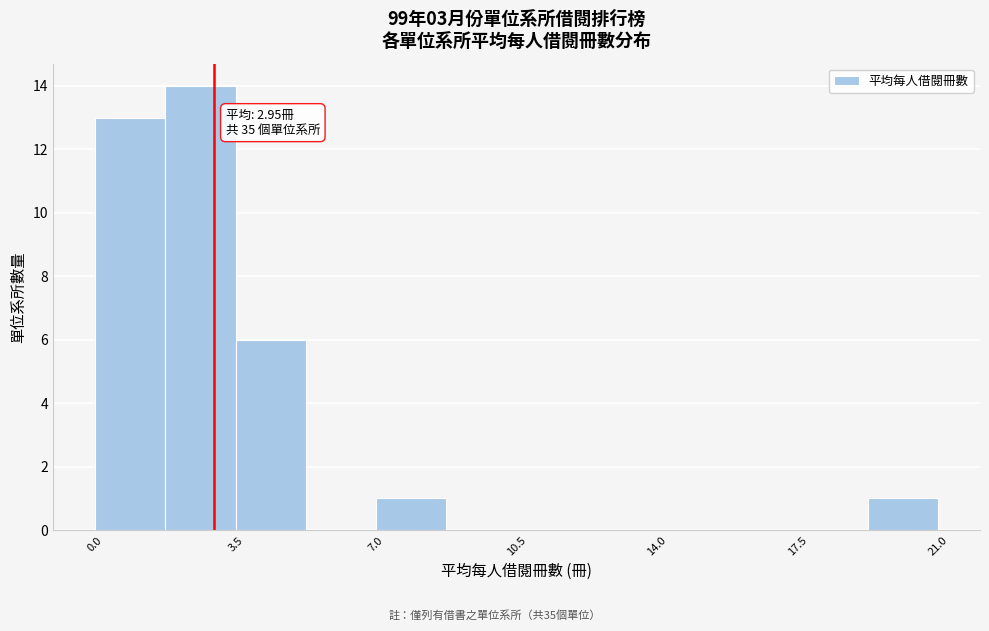

Read against the x-axis, roughly where is the centre of the tallest bar?

2.5